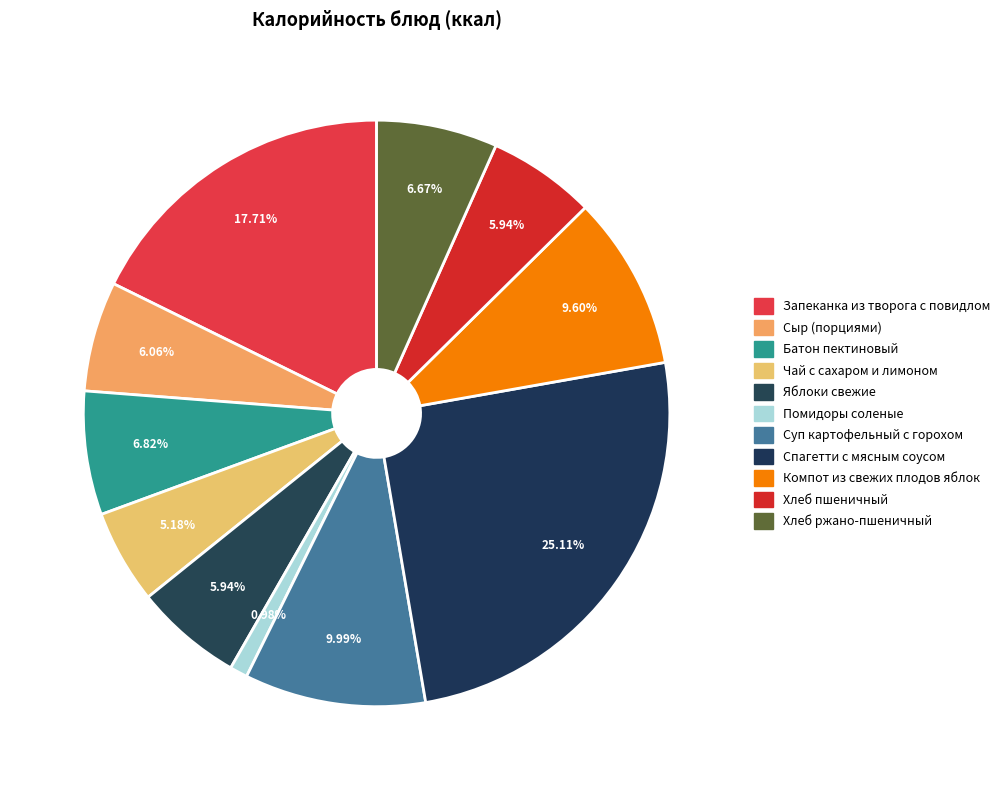

How many slices are in this pie chart?

11